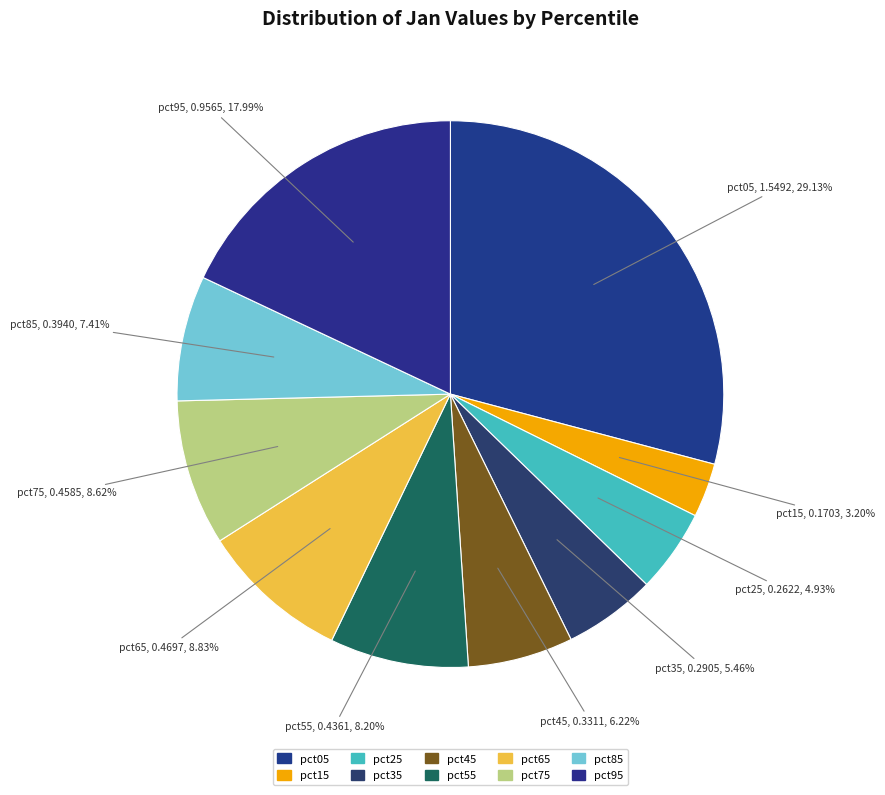

How many segments does this pie chart have?

10